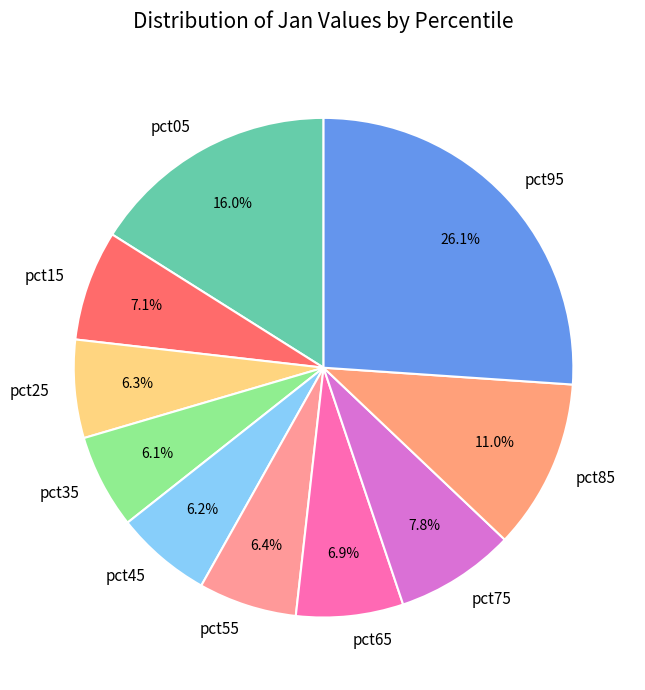

Does any single category account for the majority?

No